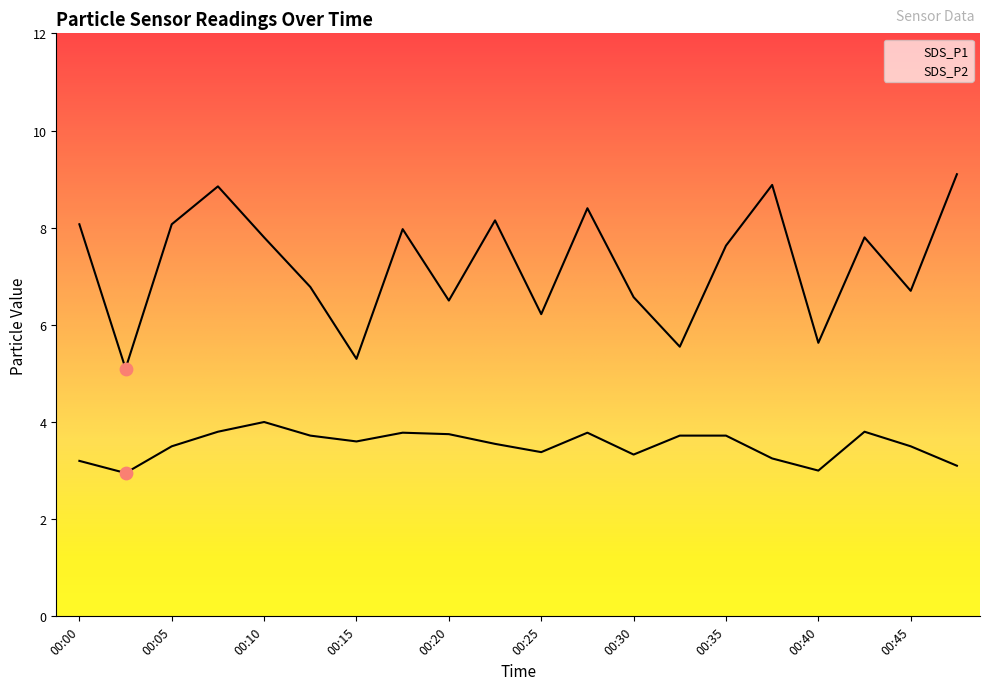

Which series reaches the minimum Y coordinate?

SDS_P2